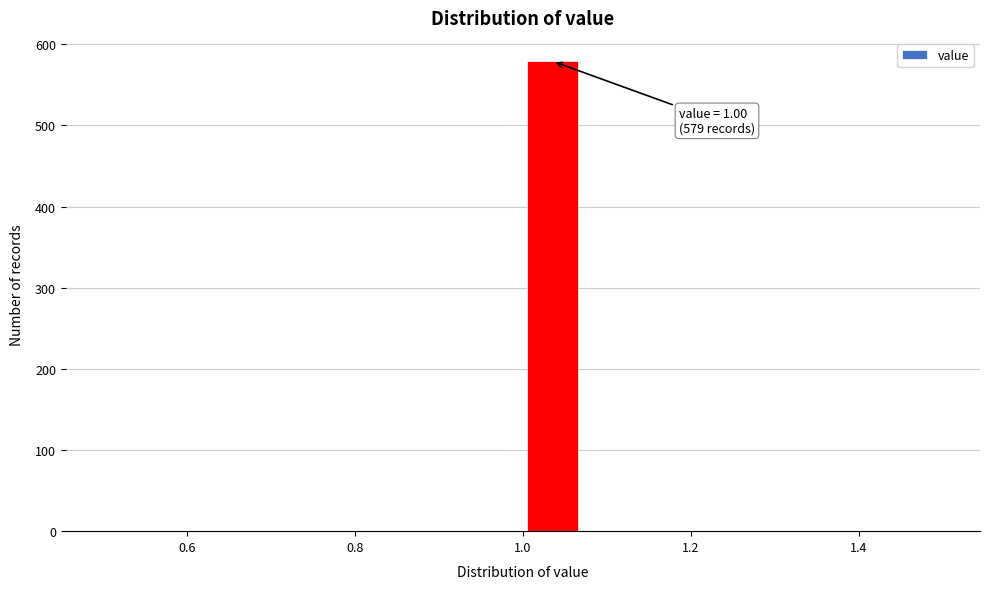

Read against the x-axis, roughly where is the centre of the tallest bar?

1.04